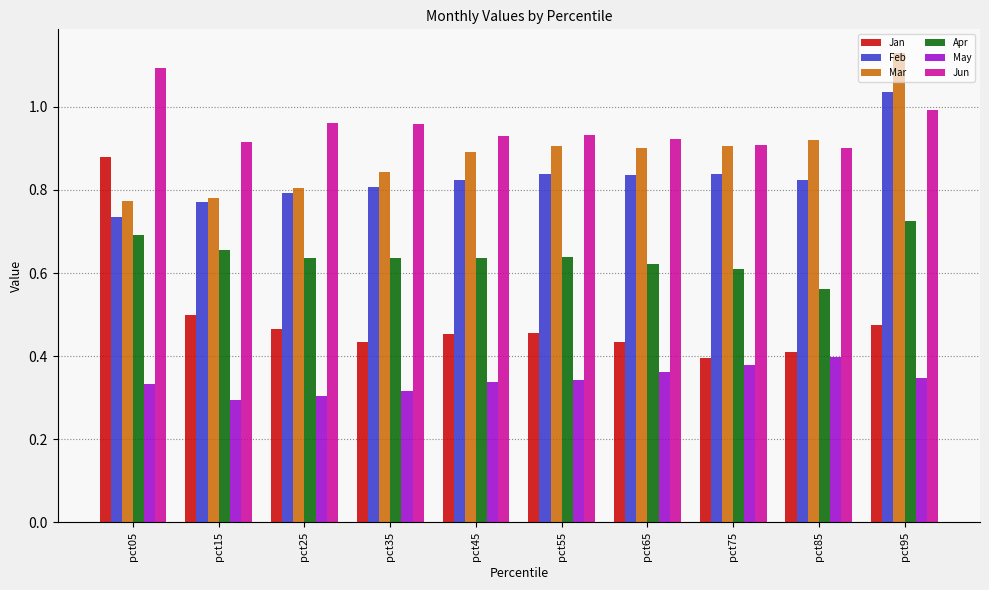

Between pct55 and pct85, which series saw the biggest shift?

Apr